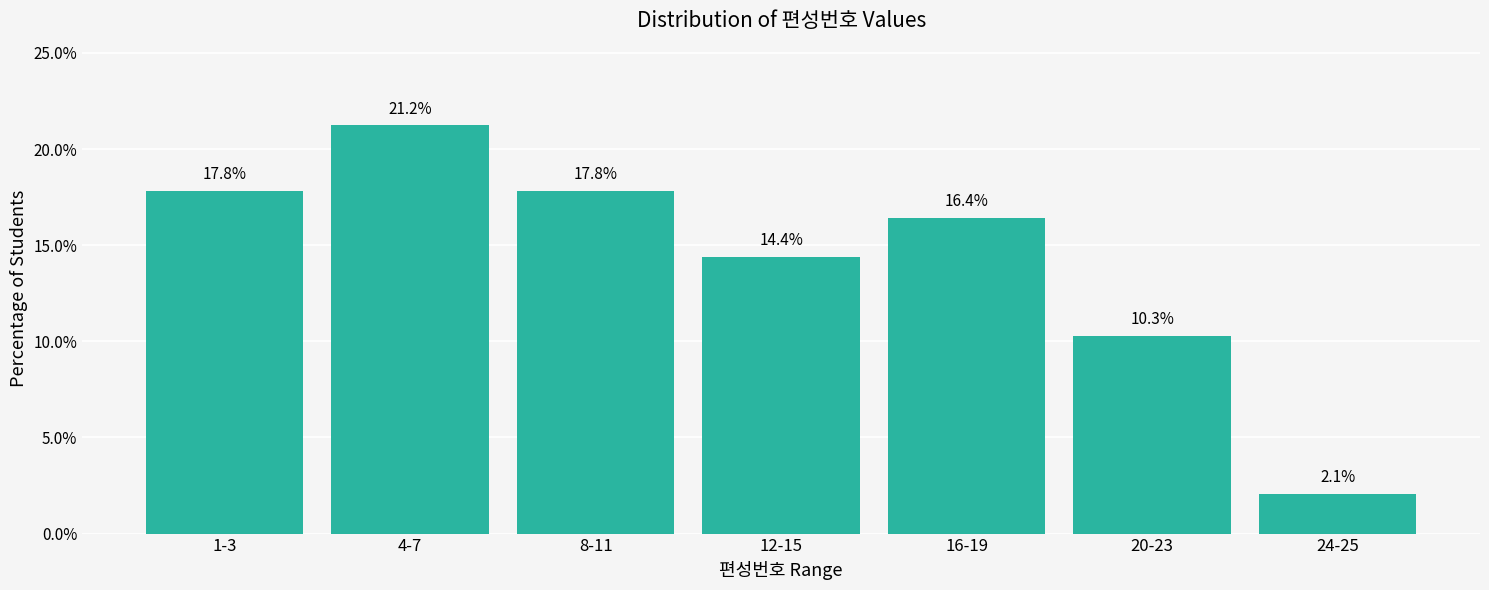

Reading left to right, extract all data points from this chart.

1-3=17.8	4-7=21.2	8-11=17.8	12-15=14.4	16-19=16.4	20-23=10.3	24-25=2.1